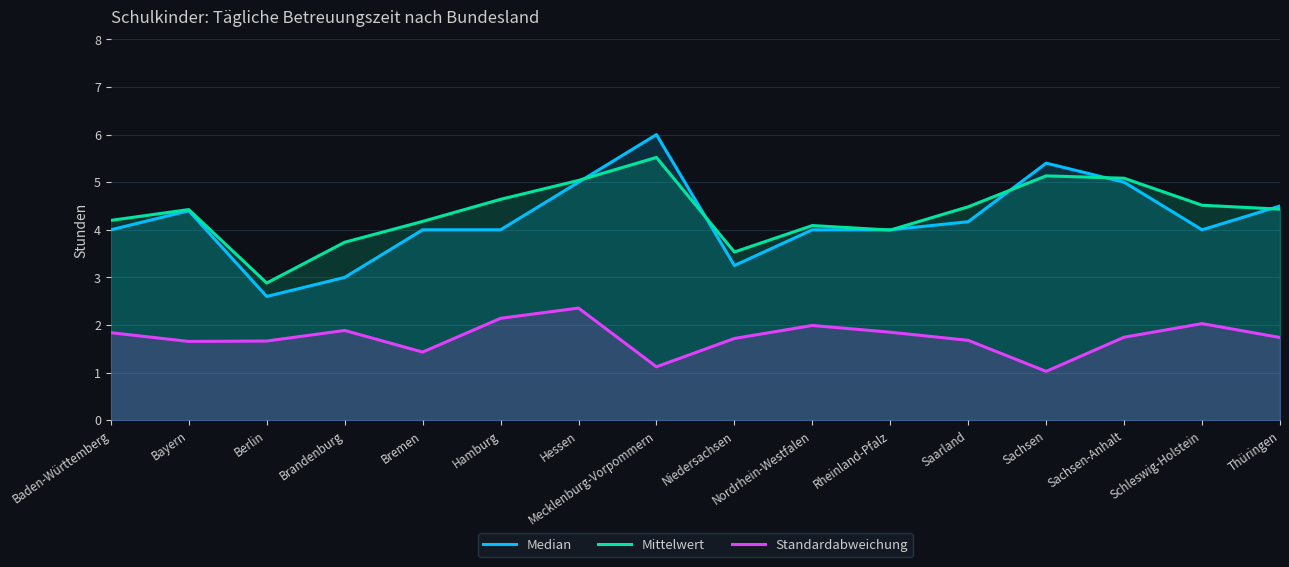

What is the difference between the maximum and second lowest values in the Mittelwert series?

2.0